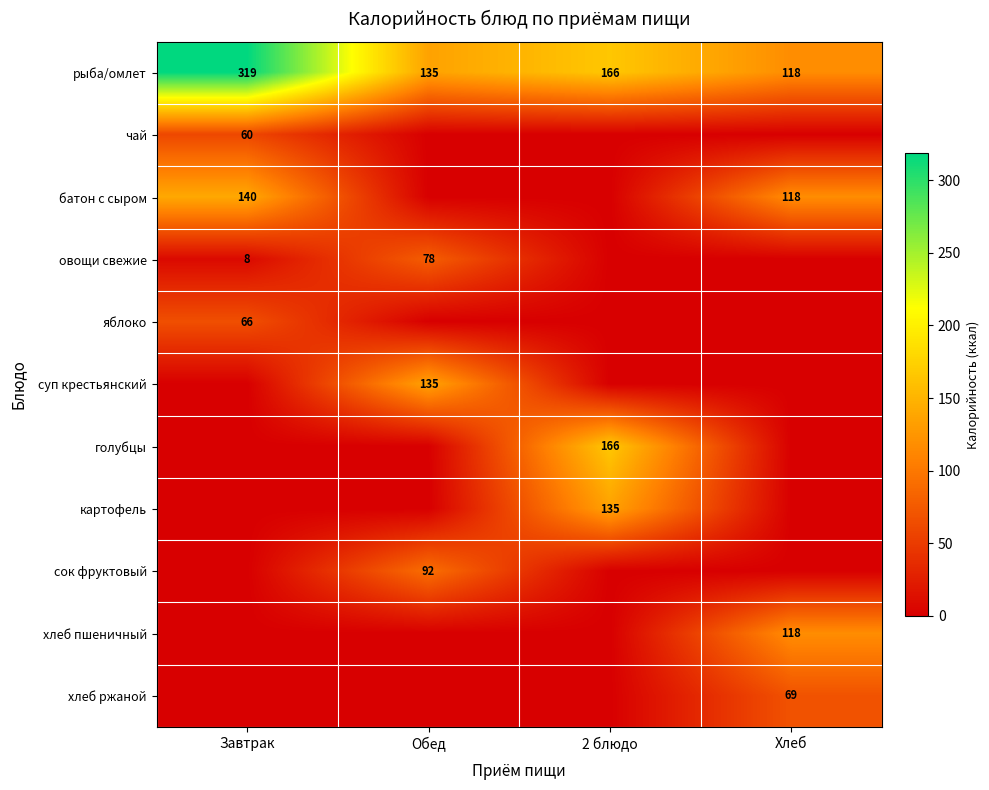

At which category does the chart reach its minimum across all series?

Обед